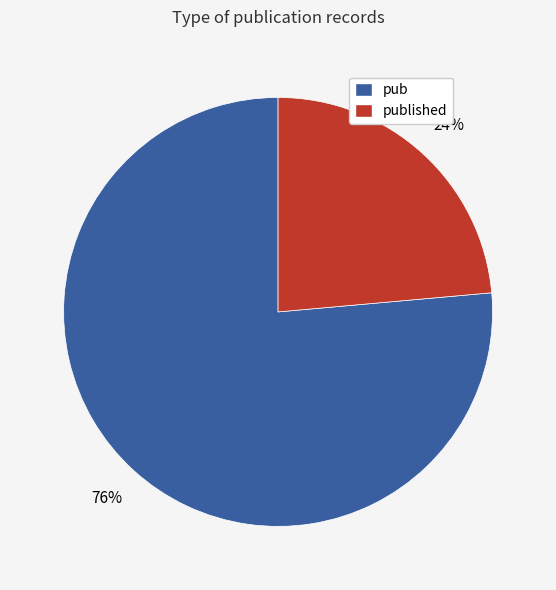

To the nearest percent, what portion does pub represent?

76%